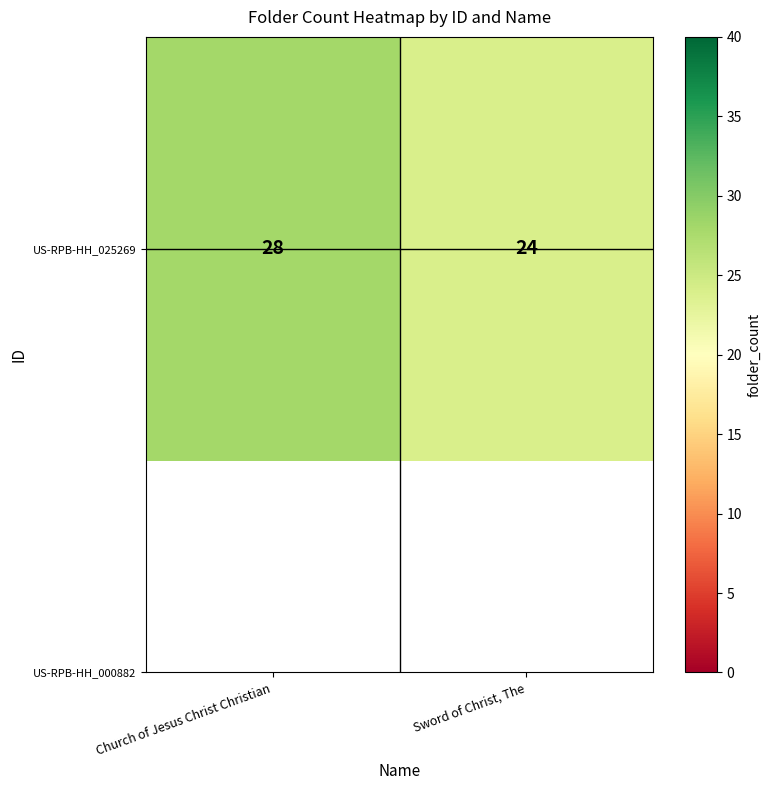

What is the sum of all values?

52